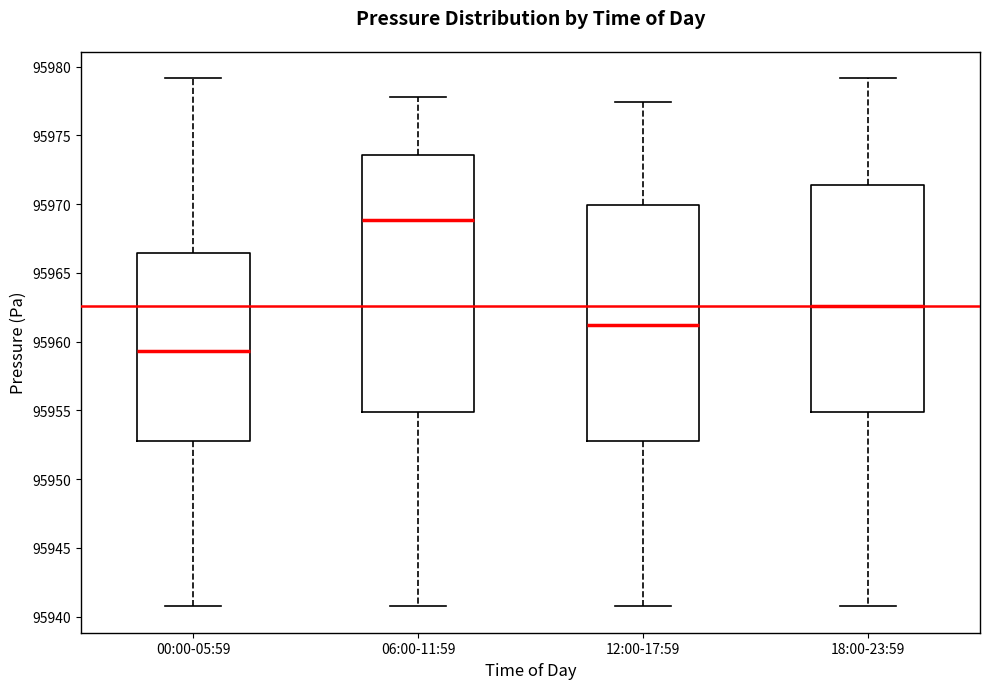

Where does the upper whisker of the box for 00:00-05:59 end on the y-axis? The values are not printed on the chart, so give them approximately, as read against the axis.

95979.0